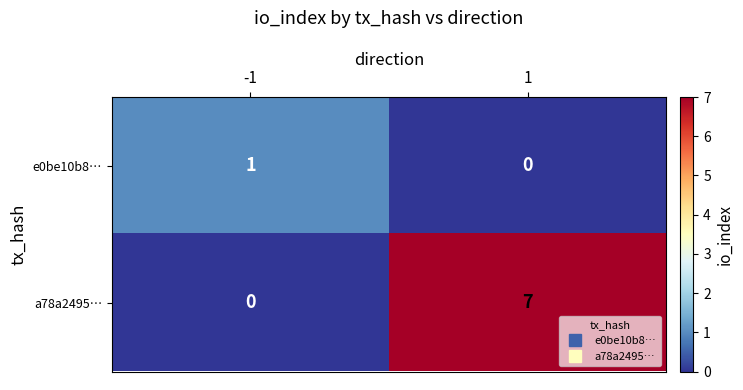

Is it true that e0be10b8… equals 0 at 1?

True